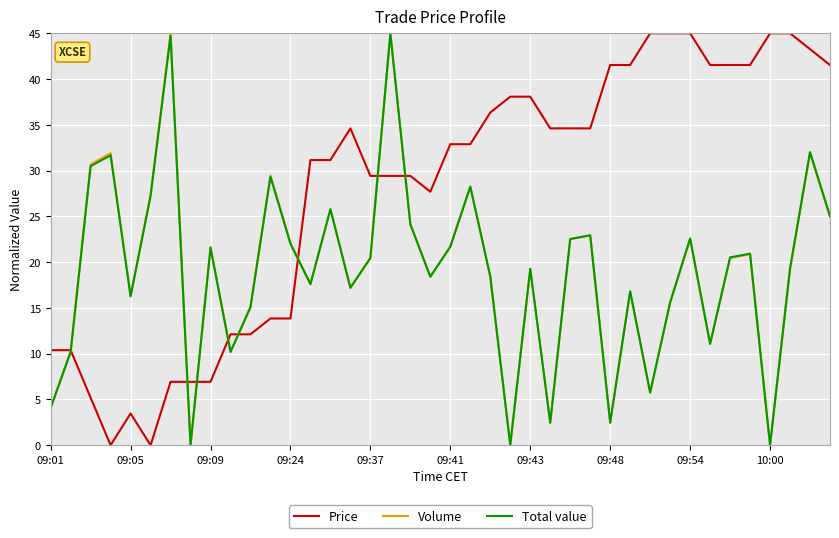

What is the greatest value displayed?

45.0